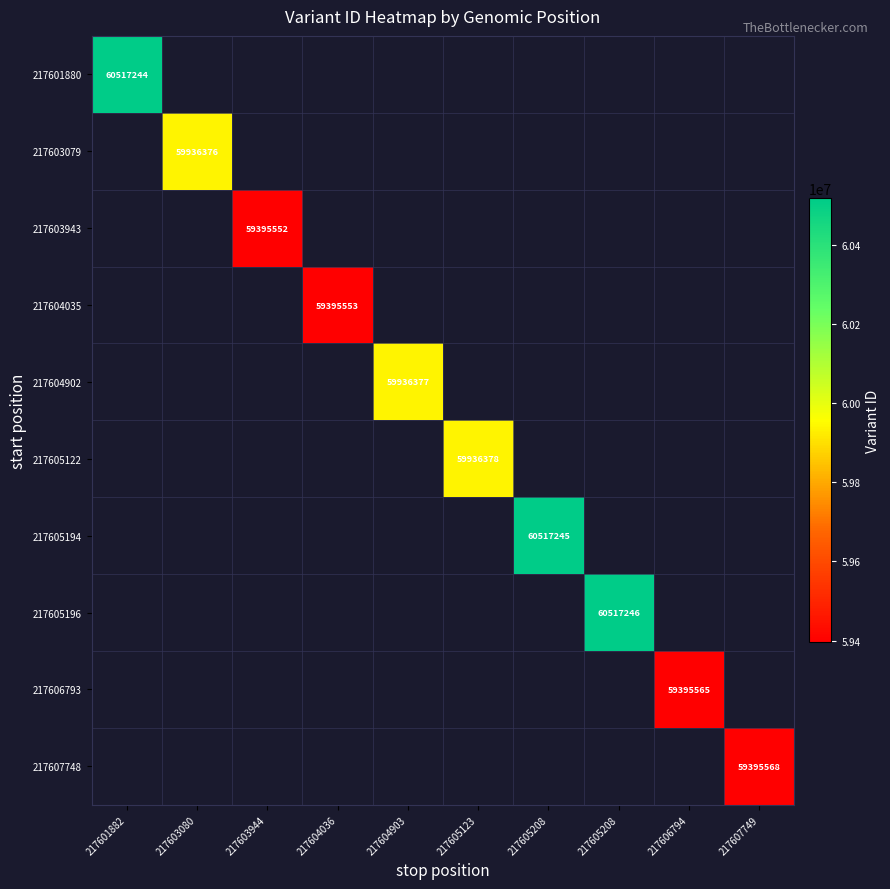

What is the greatest value displayed?

60517246.0